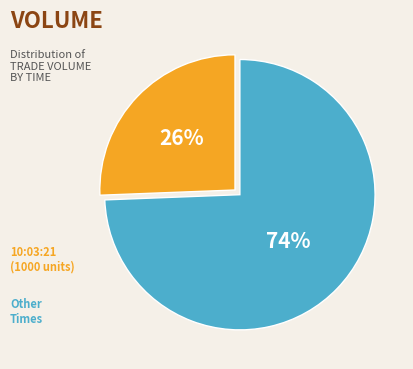

How many slices are in this pie chart?

2